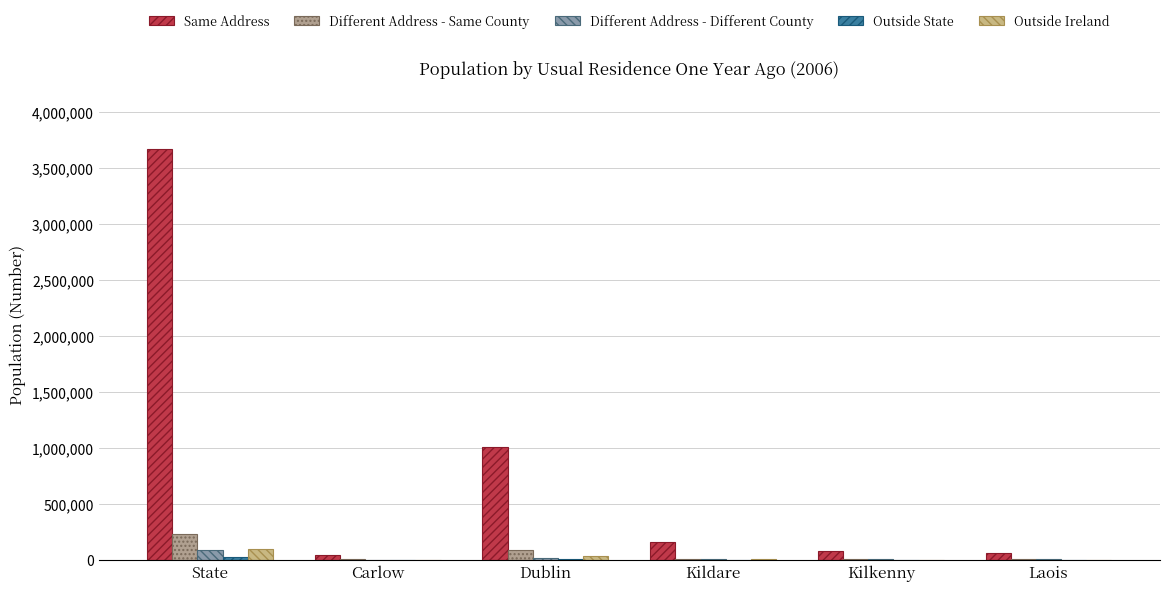

How many distinct data groups are displayed?

5